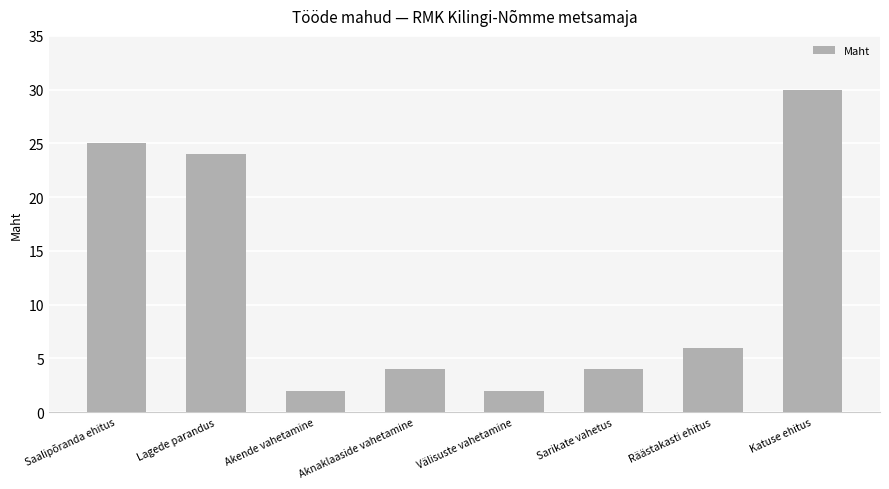

Which label corresponds to the largest value in the chart?

Katuse ehitus